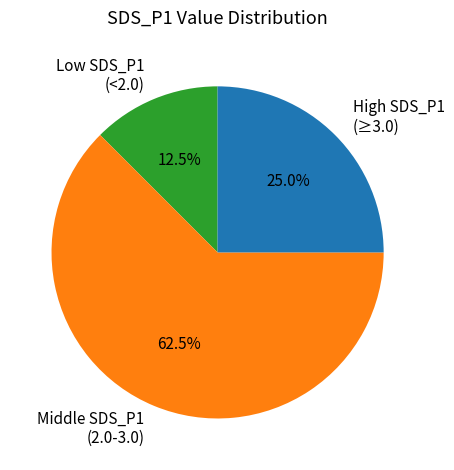

Rank the categories by value from highest to lowest.

Middle SDS_P1 (2.0-3.0), High SDS_P1 (≥3.0), Low SDS_P1 (<2.0)